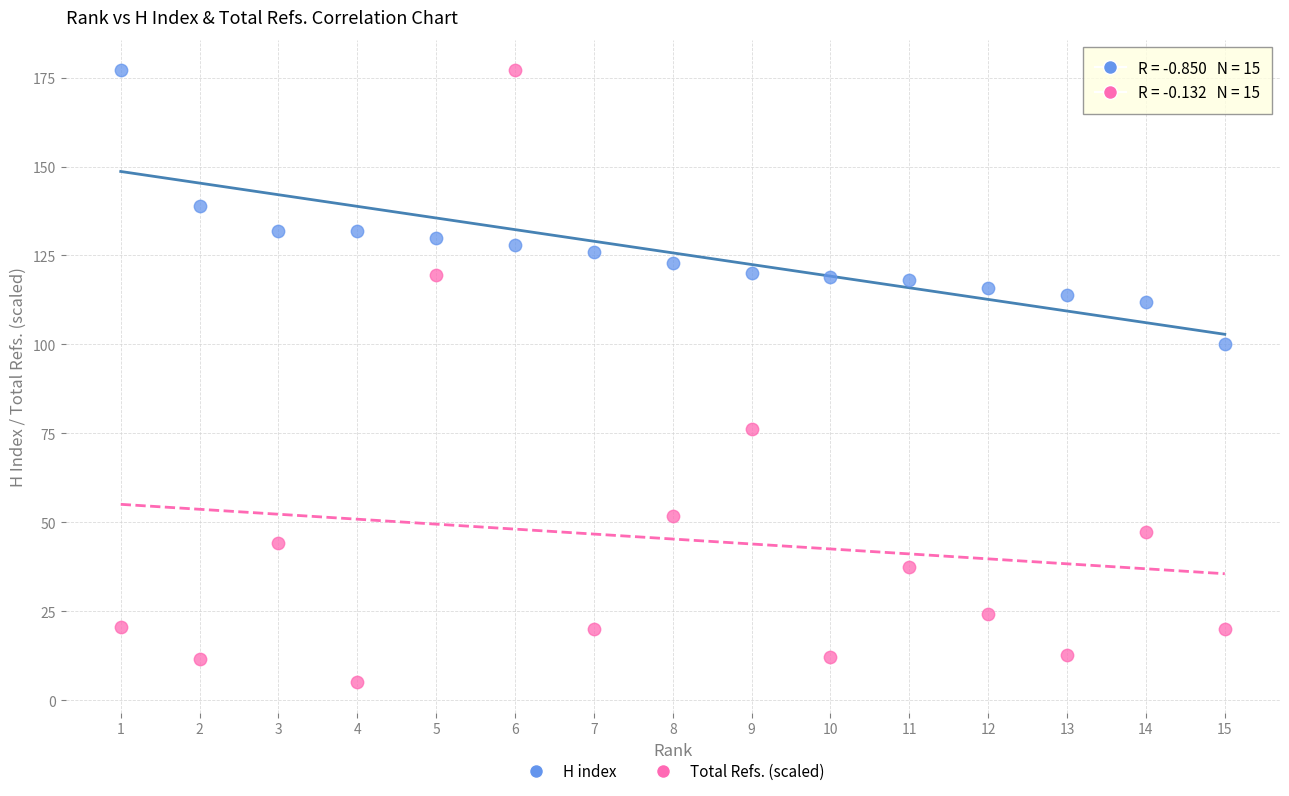

Which series reaches the minimum Y coordinate?

Total Refs. (scaled)